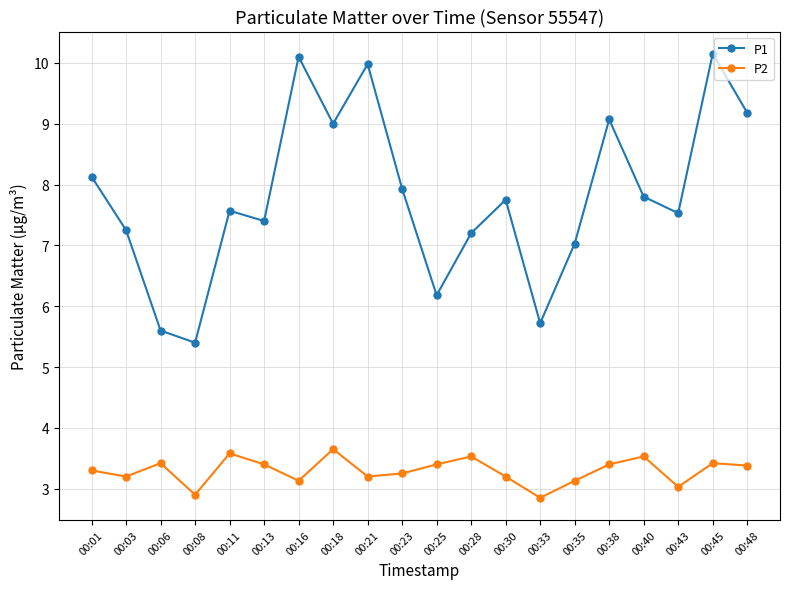

What is the maximum value shown in the chart?

10.2